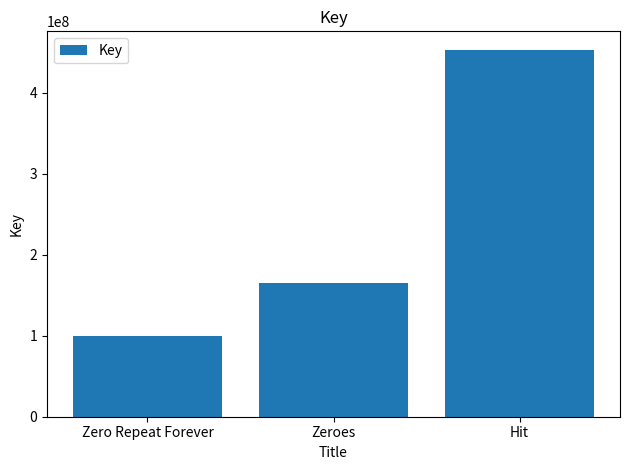

Rank the categories by value from highest to lowest.

Hit, Zeroes, Zero Repeat Forever